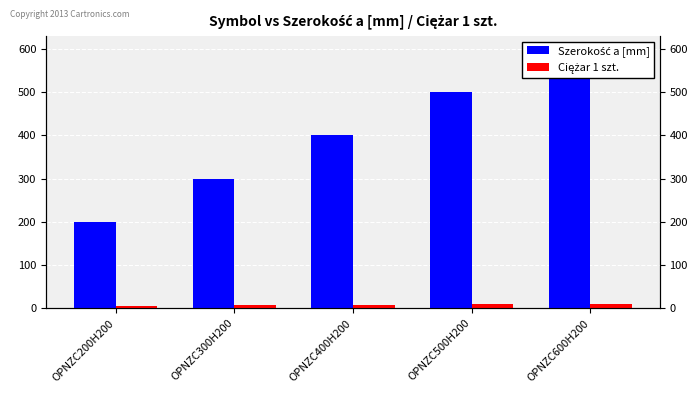

Does the chart contain stacked bars?

No